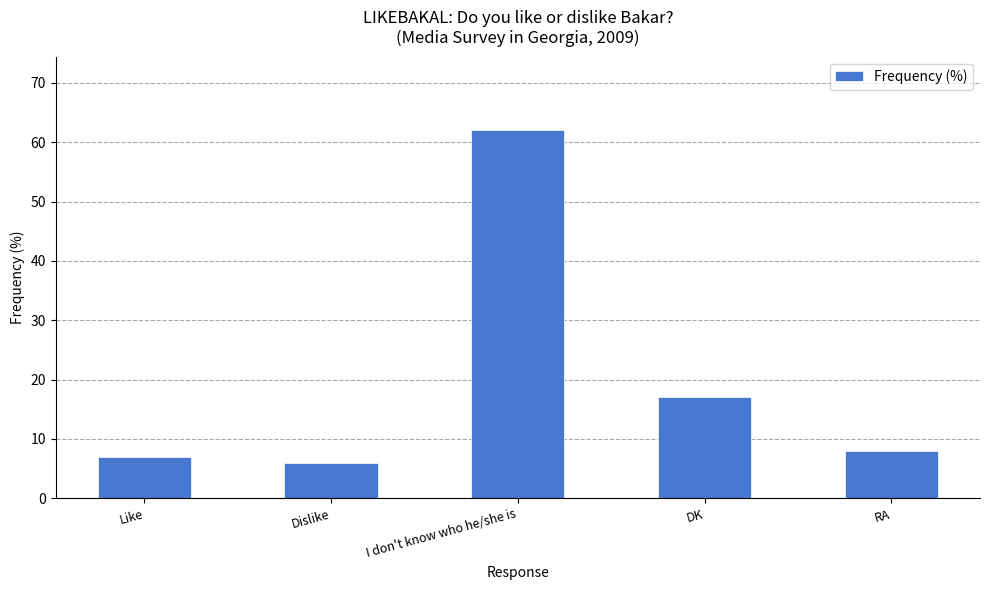

What is the difference between the maximum and minimum values?

56